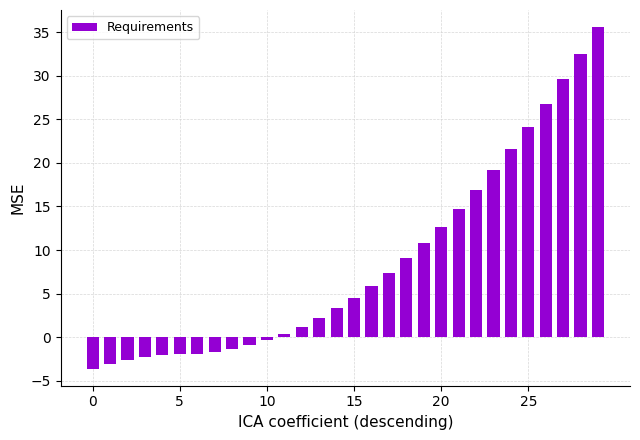

What is the value of the 5th bar from the left?

-2.1